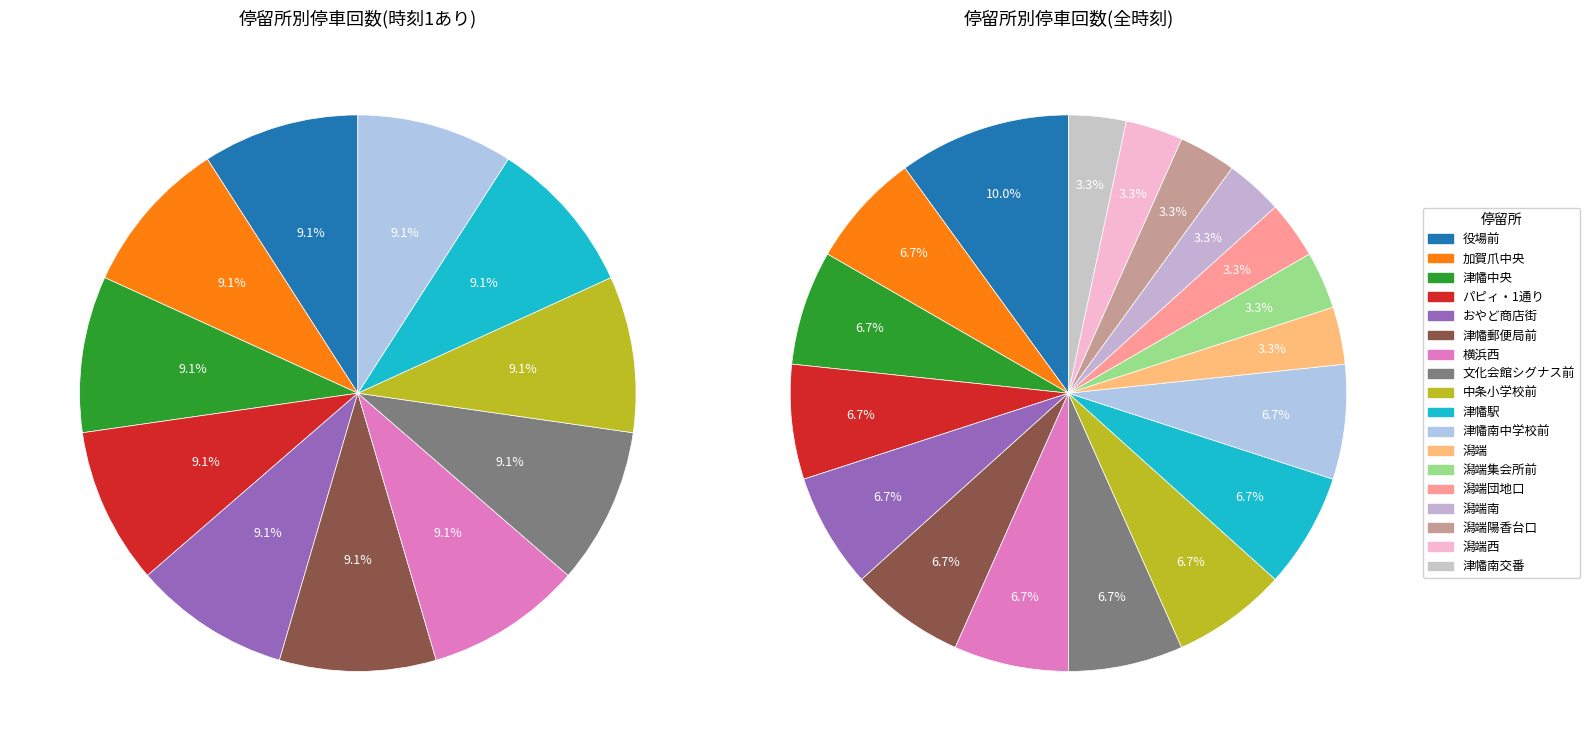

The 潟端陽香台口(17) slice represents 1% of the pie. True or false?

False